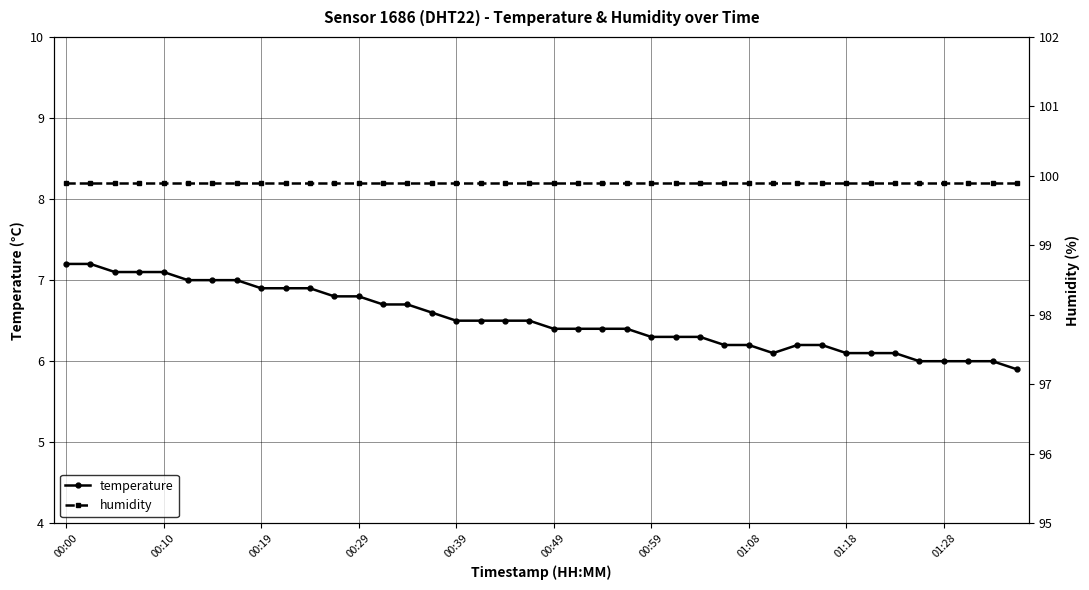

How many values in the temperature series are below 6?

1